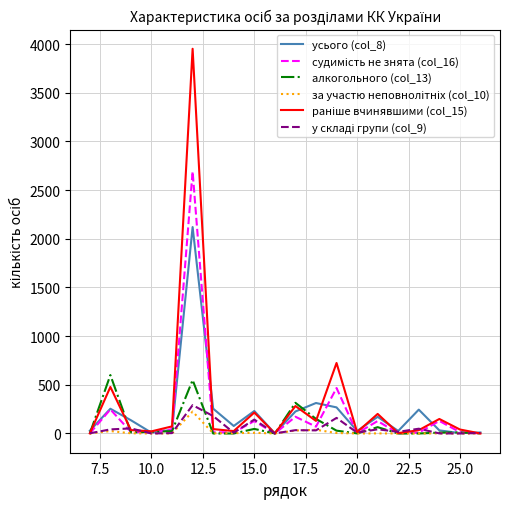

What is the maximum value shown in the chart?

3951